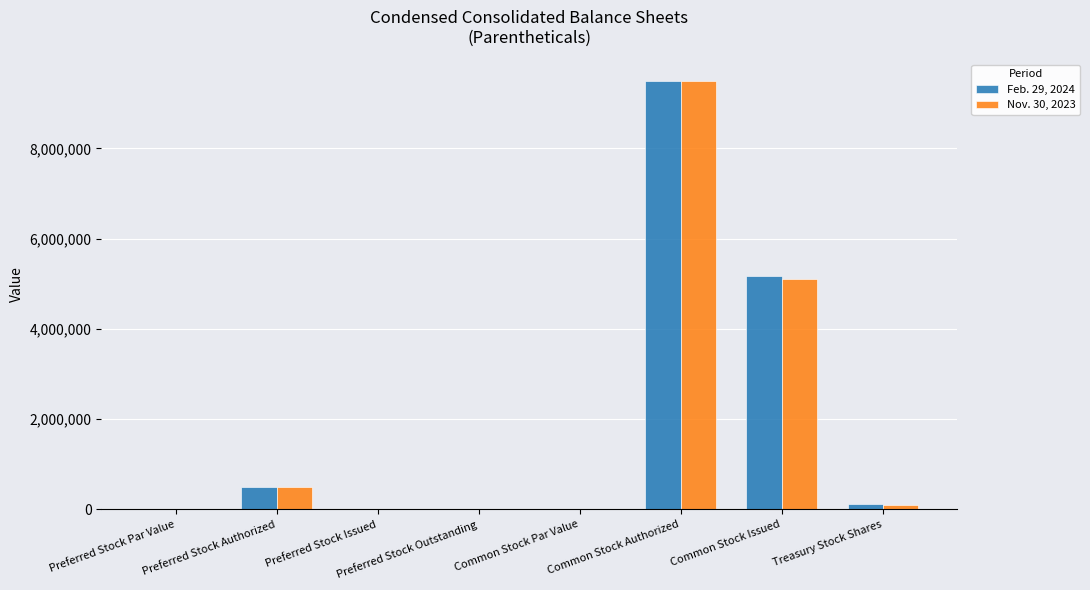

Between Preferred Stock Authorized and Treasury Stock Shares, which series saw the biggest shift?

Nov. 30, 2023